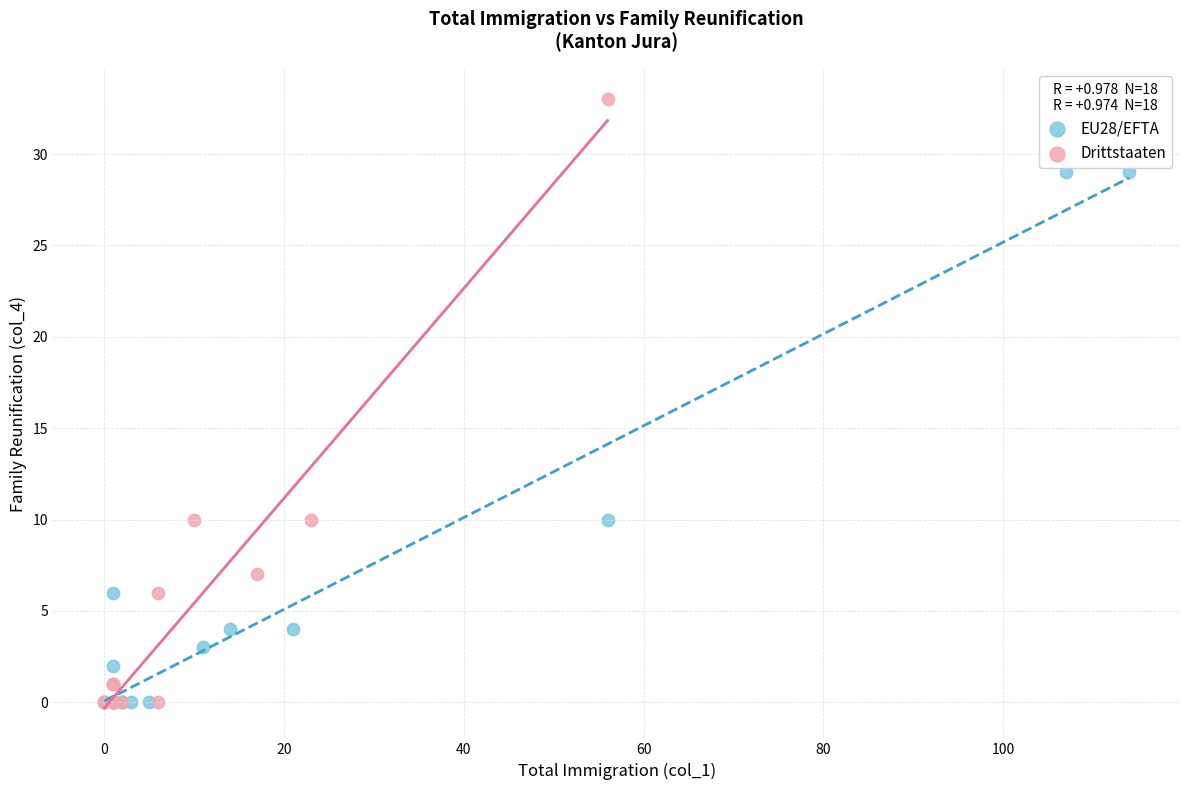

Which series has the widest spread of Y values?

Drittstaaten